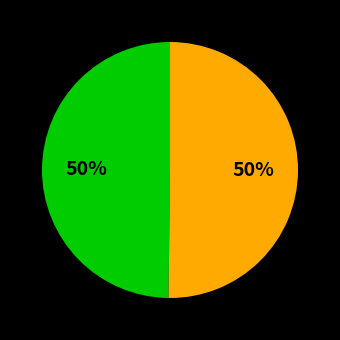

To the nearest percent, what is the average slice percentage?

50%